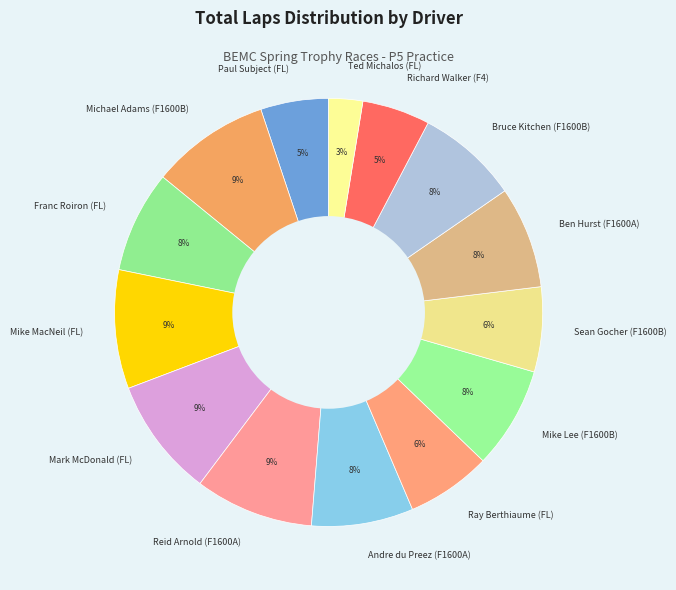

Which category has the smallest portion of the pie?

Ted Michalos (FL)